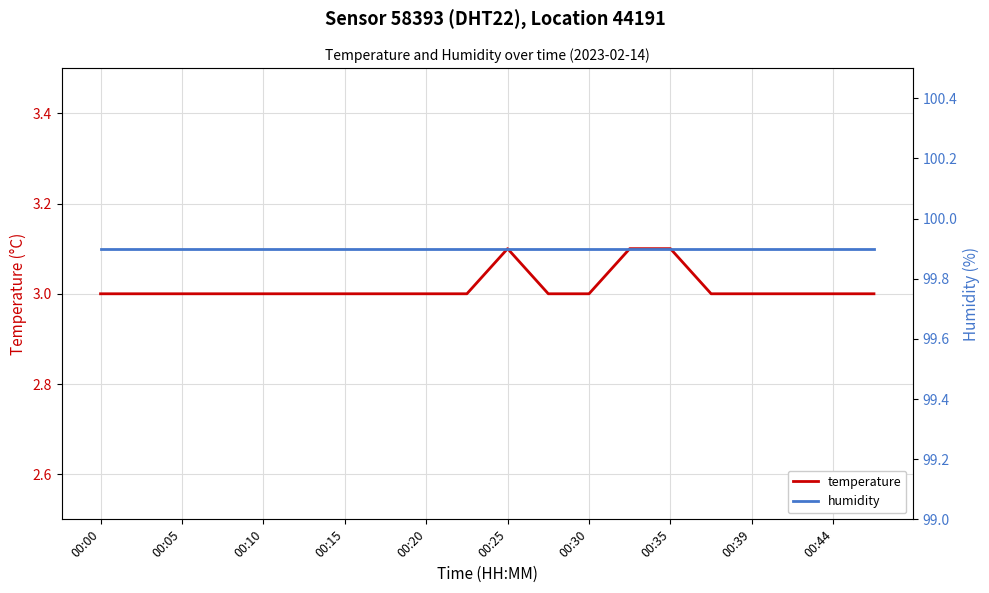

How many lines are shown in the chart?

2